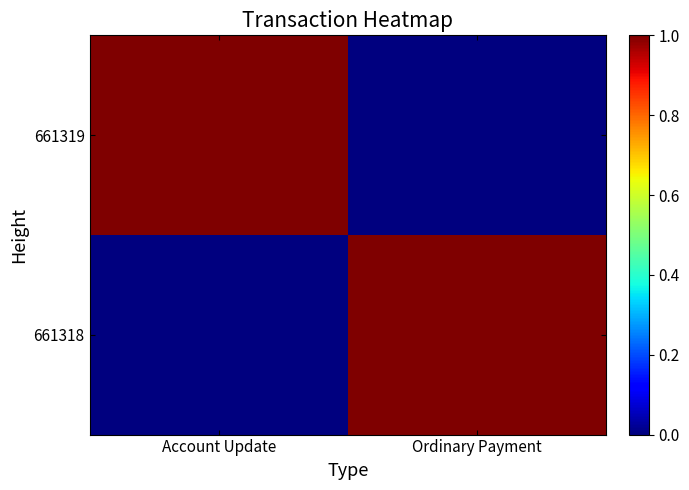

Reading right to left, extract all data points from this chart.

661319: Ordinary Payment=0	Account Update=1
661318: Ordinary Payment=1	Account Update=0